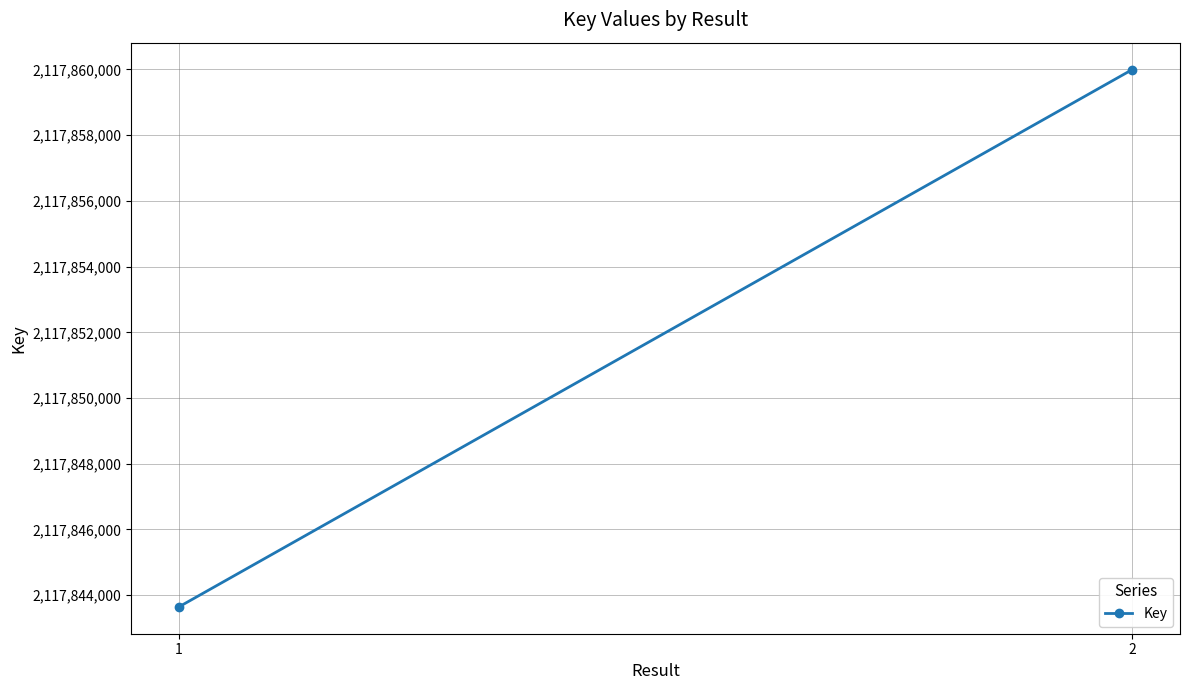

What is the change in value from 1 to 2?

+16350